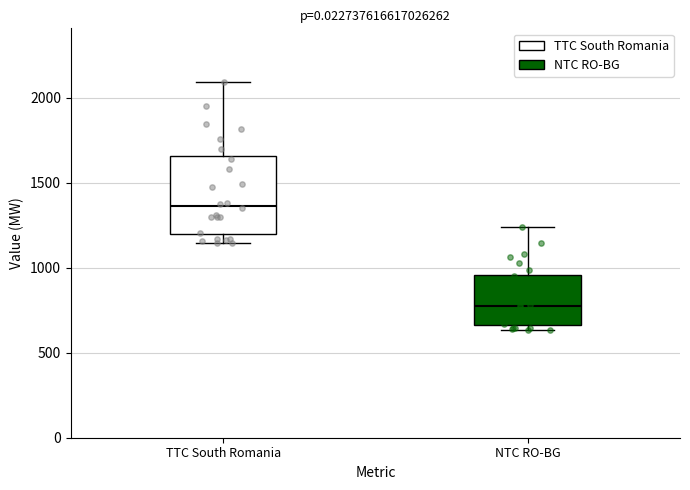

Which box's median line is the highest?

TTC South Romania